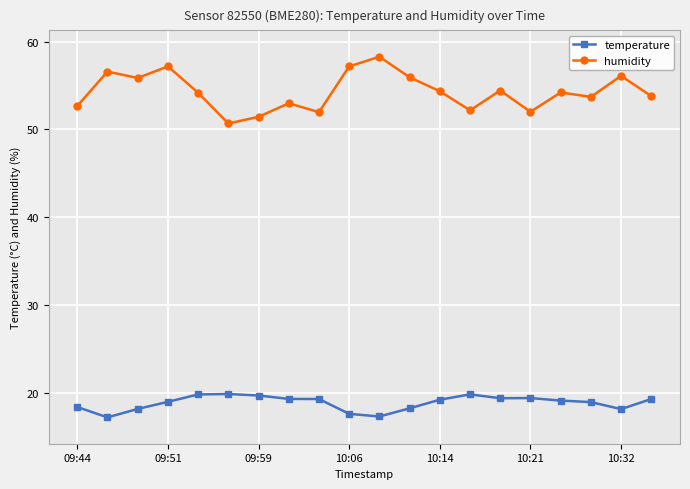

Which series has the largest total across all categories?

humidity